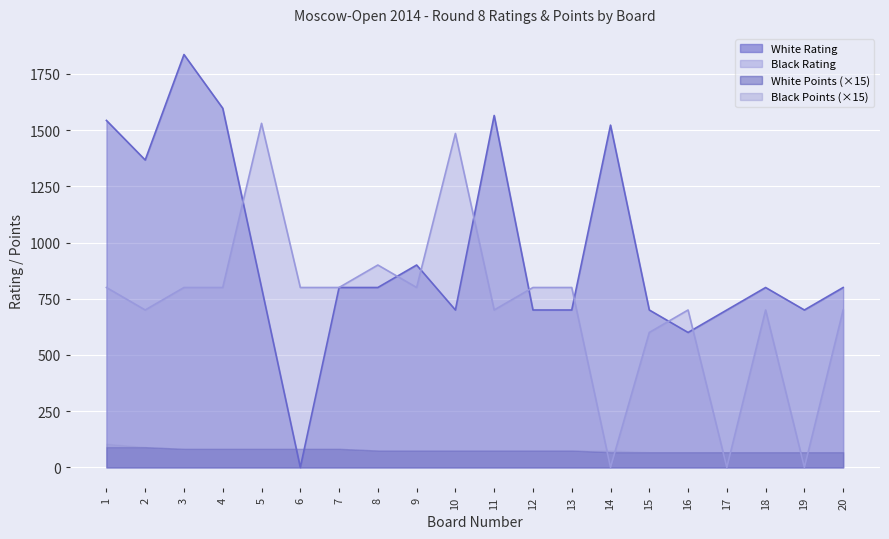

At how many categories does at least one series exceed 441?

20